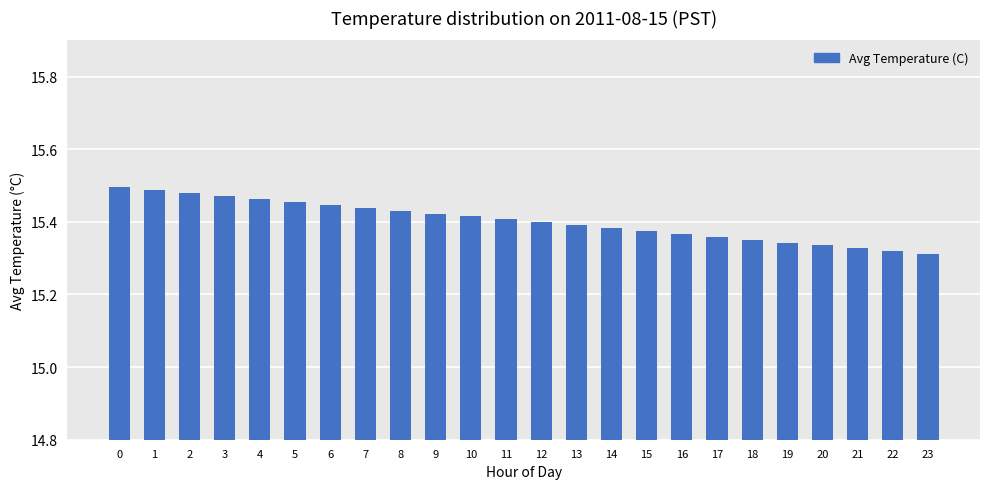

The value at 9 is 15.4. True or false?

True